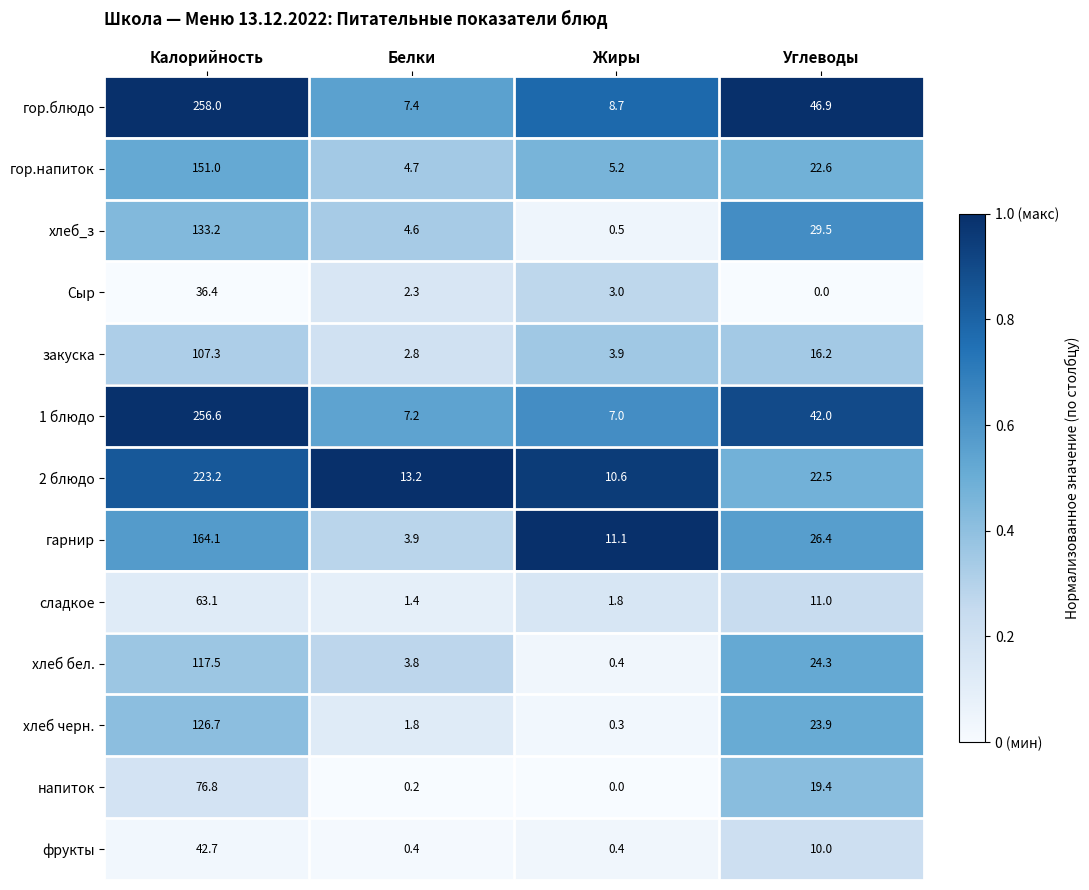

What is the total value across all series at Углеводы?

294.7